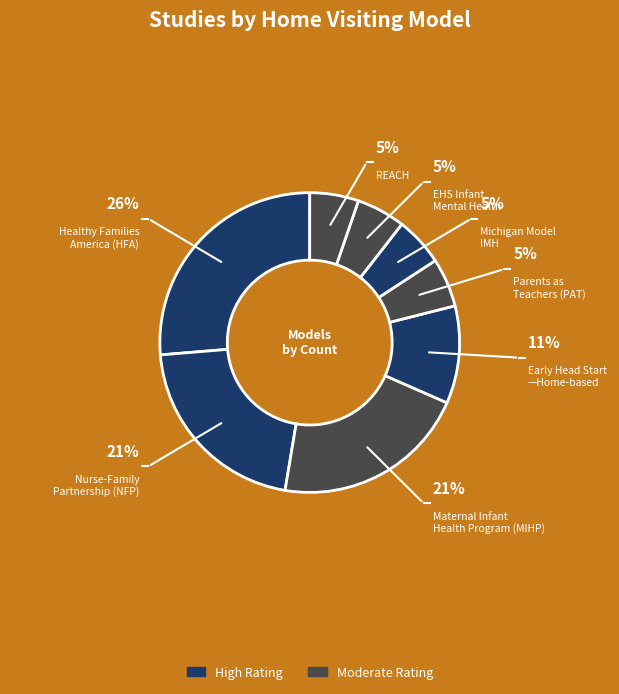

How many segments does this pie chart have?

8